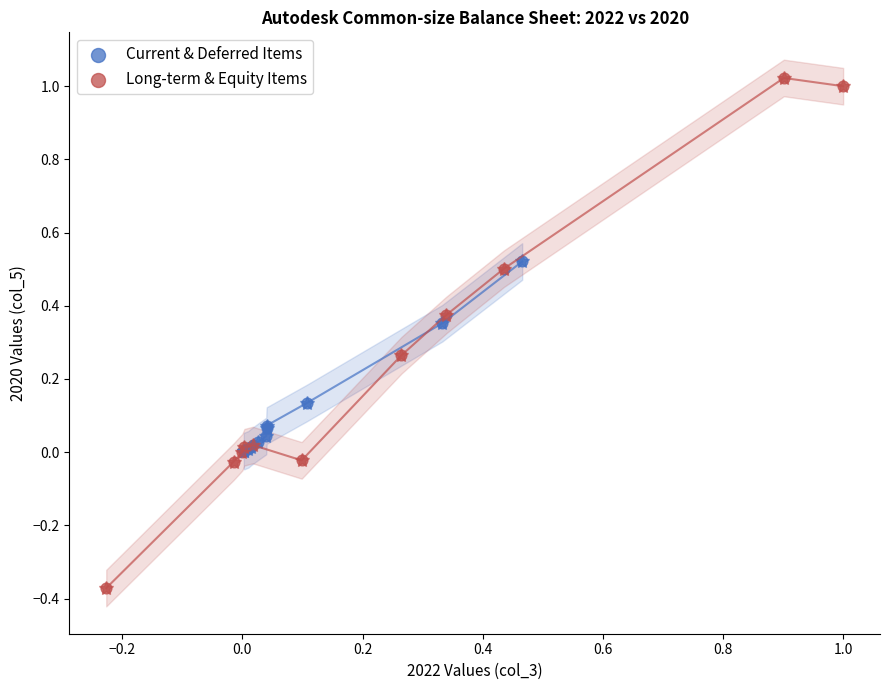

Which series reaches the maximum Y coordinate?

Long-term & Equity Items